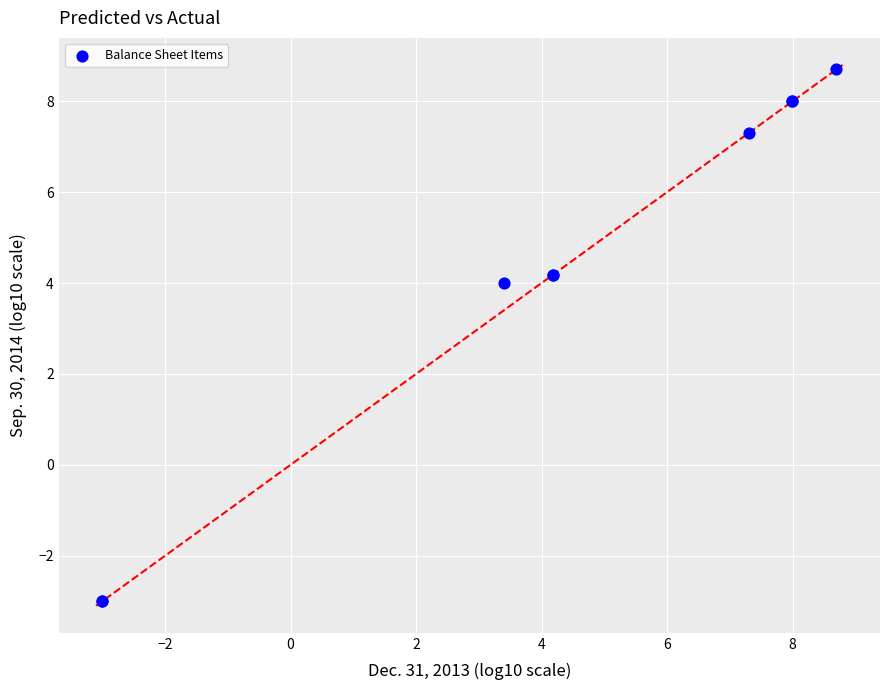

What Y value in the scatter plot is closest to 2?

4.0